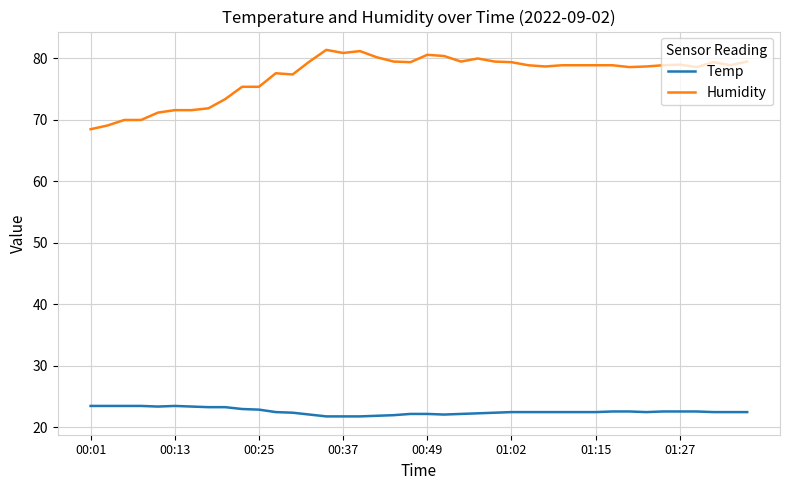

Which series has the widest spread of values?

Humidity